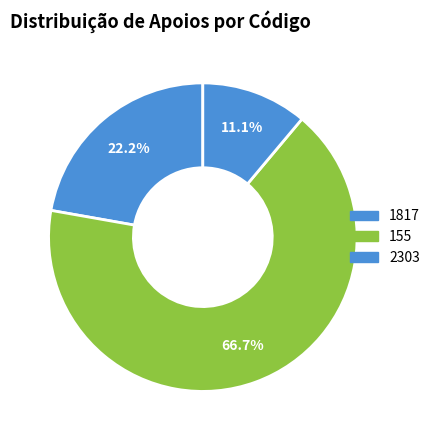

Approximately how many times larger is the value at 1817 compared to 155?

0.3